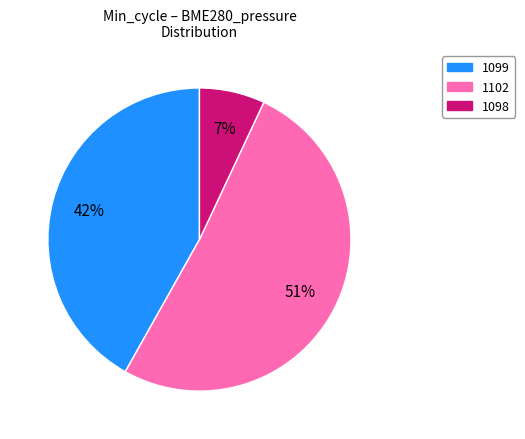

Count the number of slices in the pie.

3